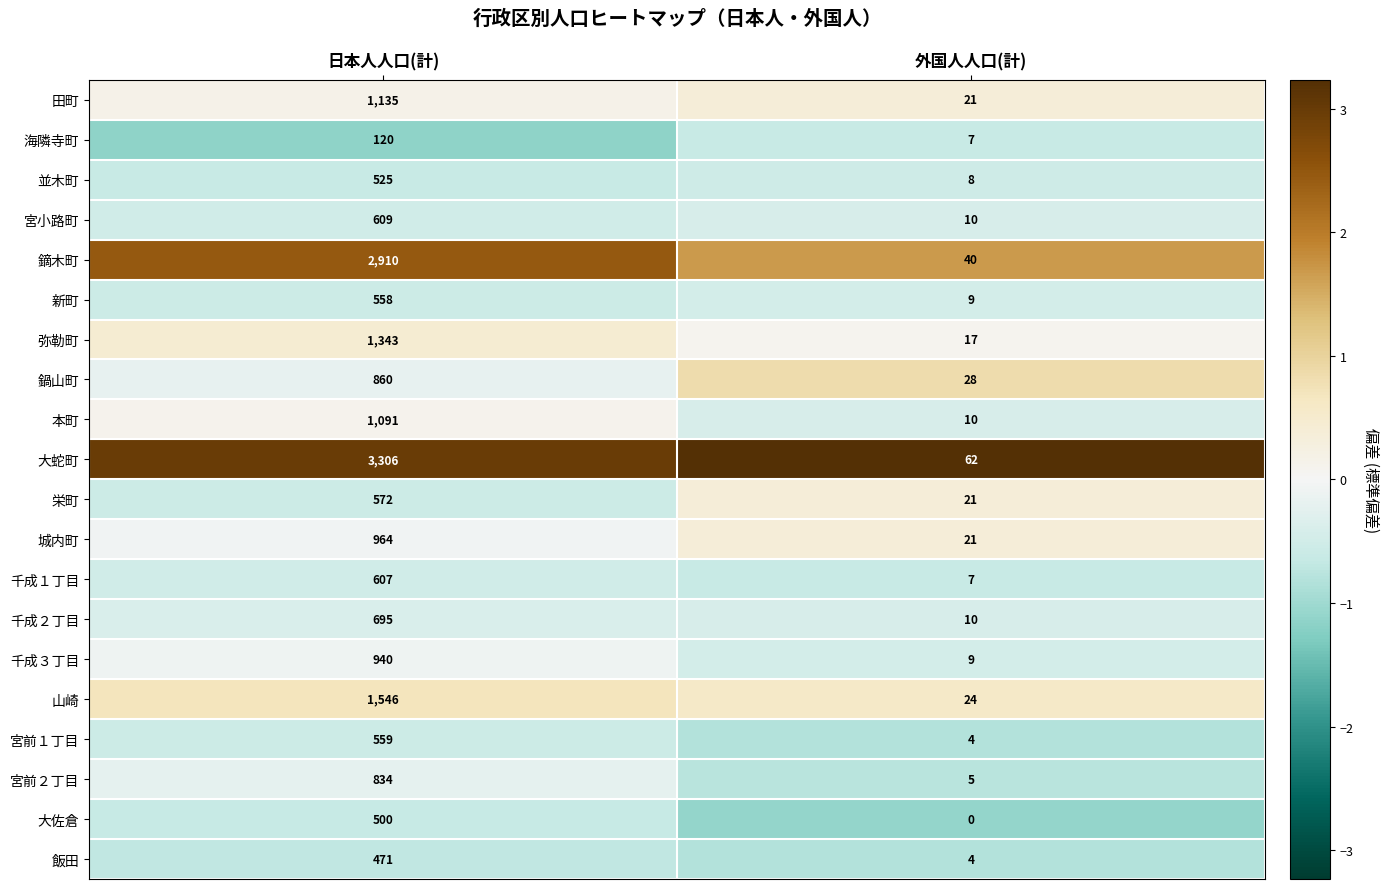

Count the number of data series in this chart.

20